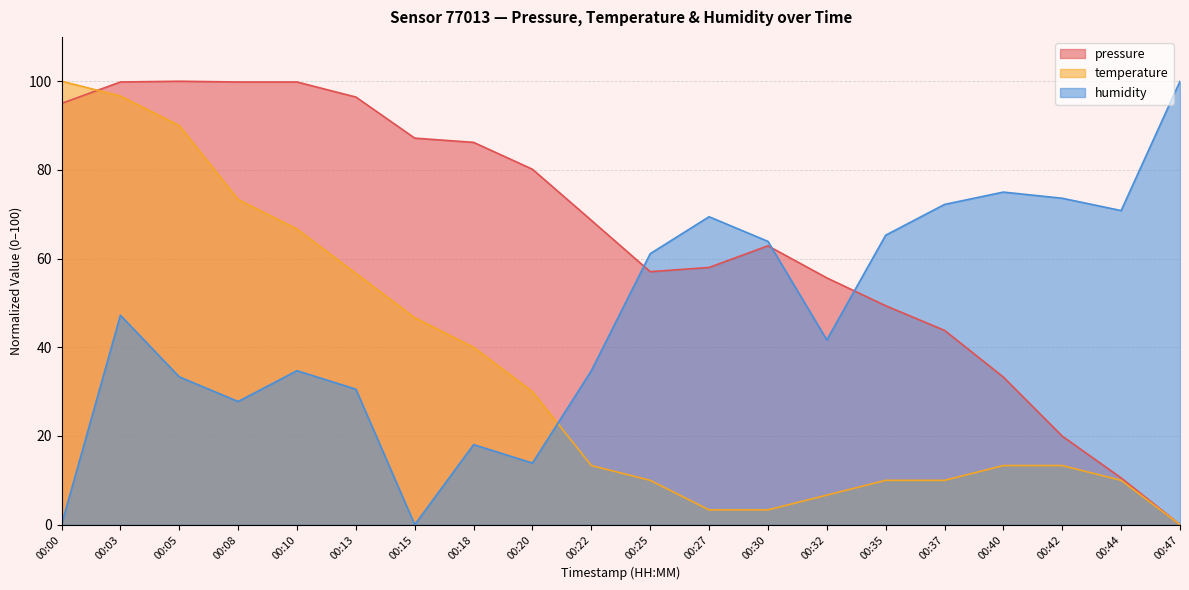

Where do pressure and humidity first cross each other?

00:22 and 00:25